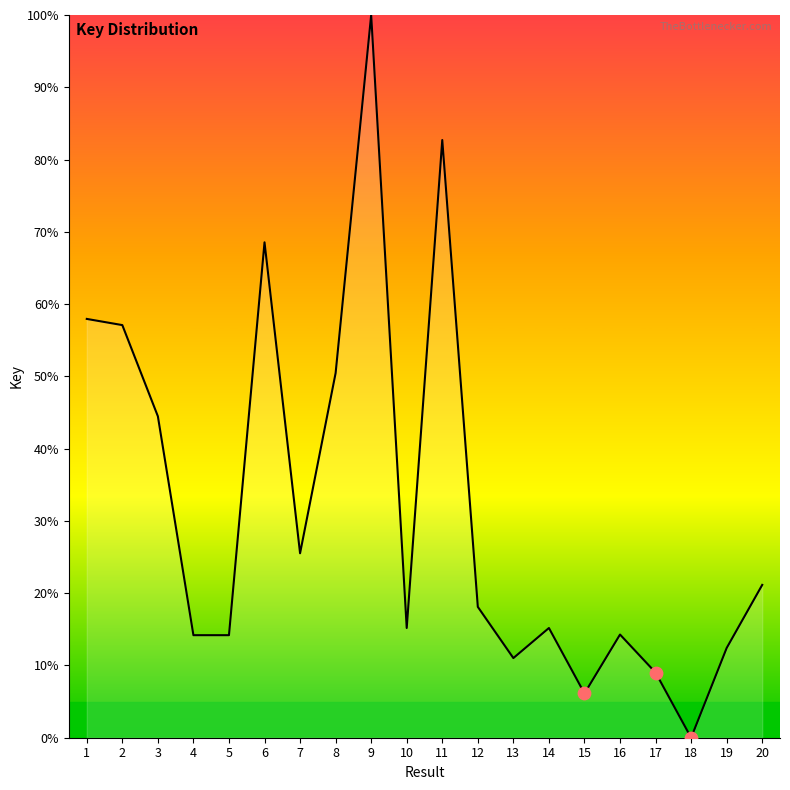

What is the change in value from 10 to 12?

+2.9